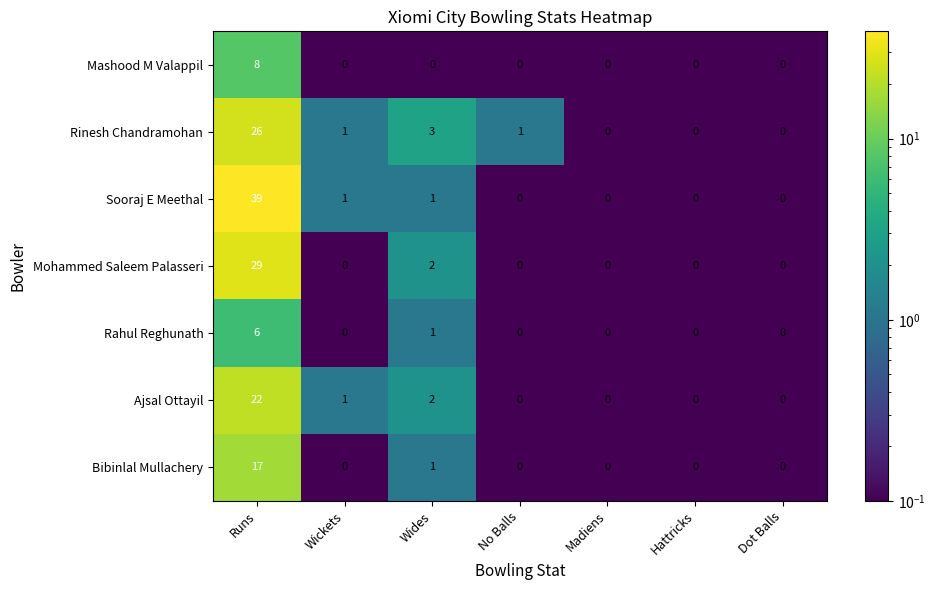

At which label is Bibinlal Mullachery closest to 8?

Wides